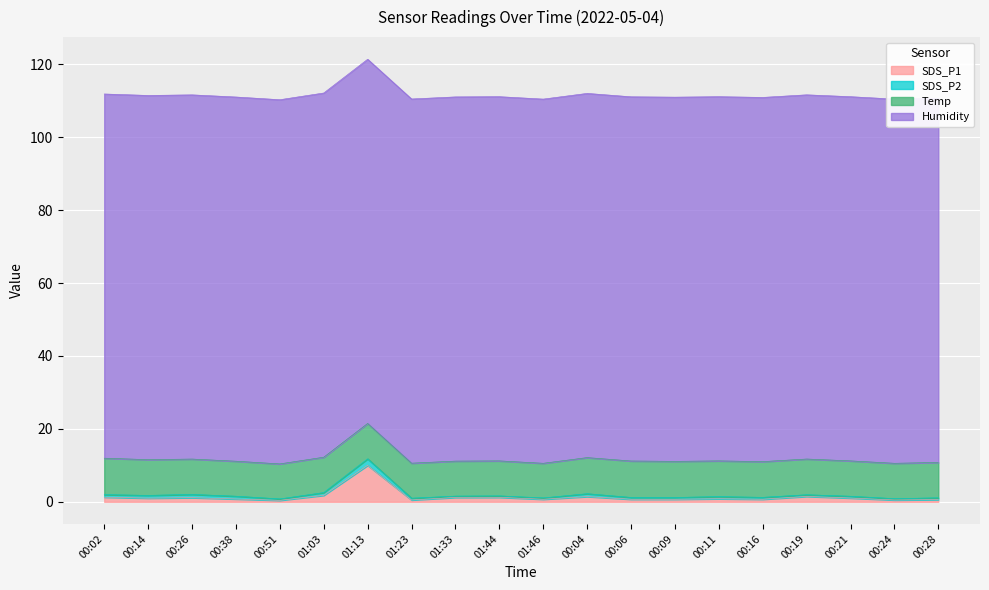

True or false: SDS_P1 has more than 2 interior local peaks.

True